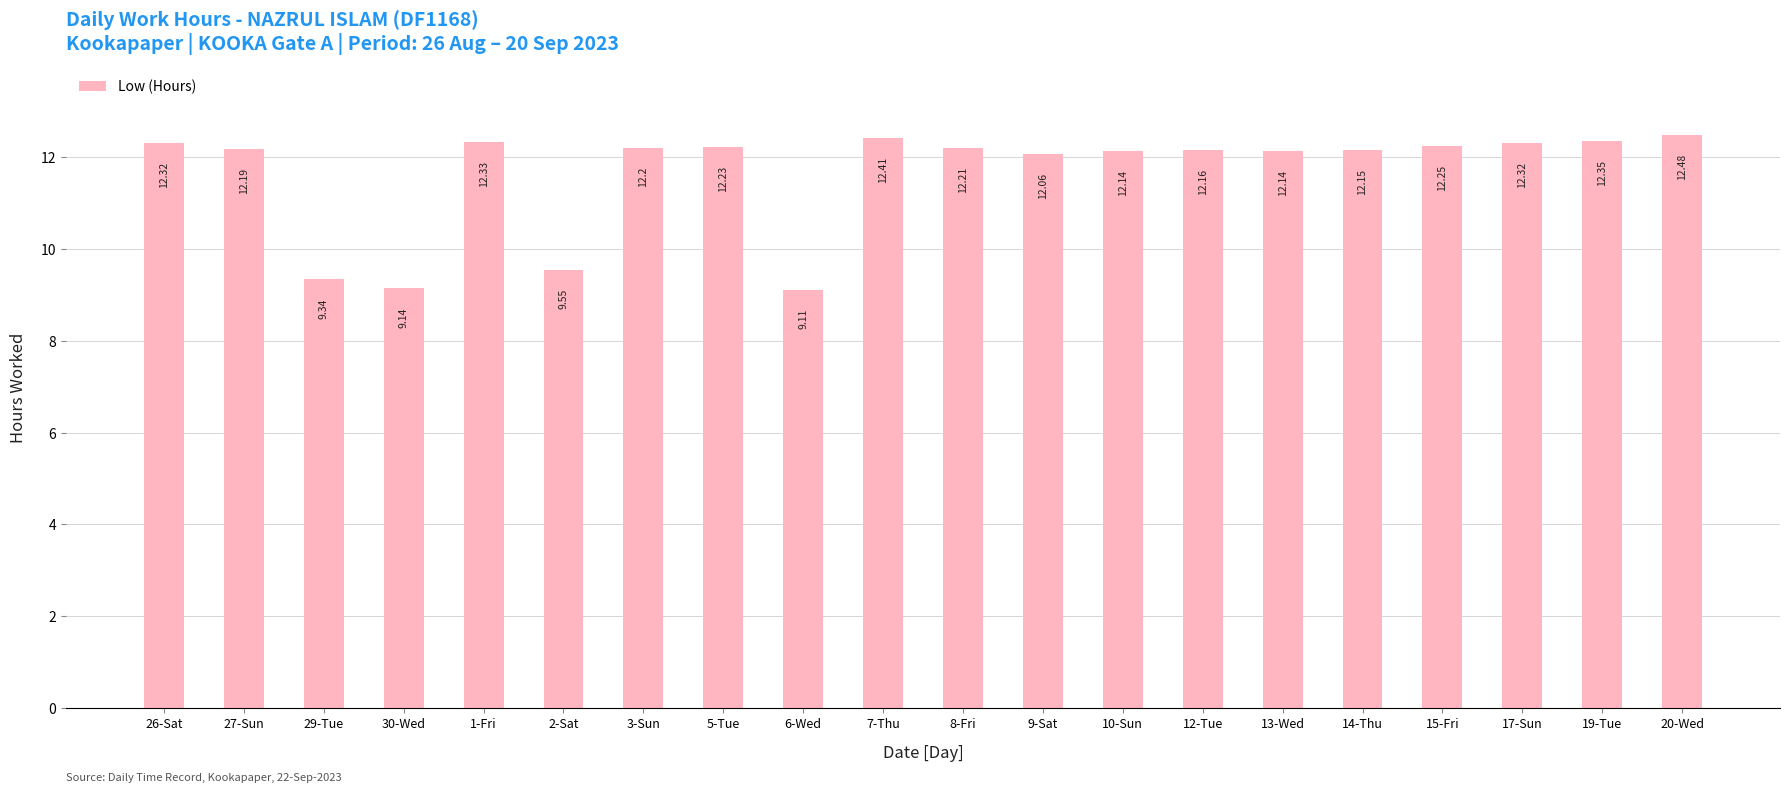

What is the label of the 4th bar from the right?

15-Fri